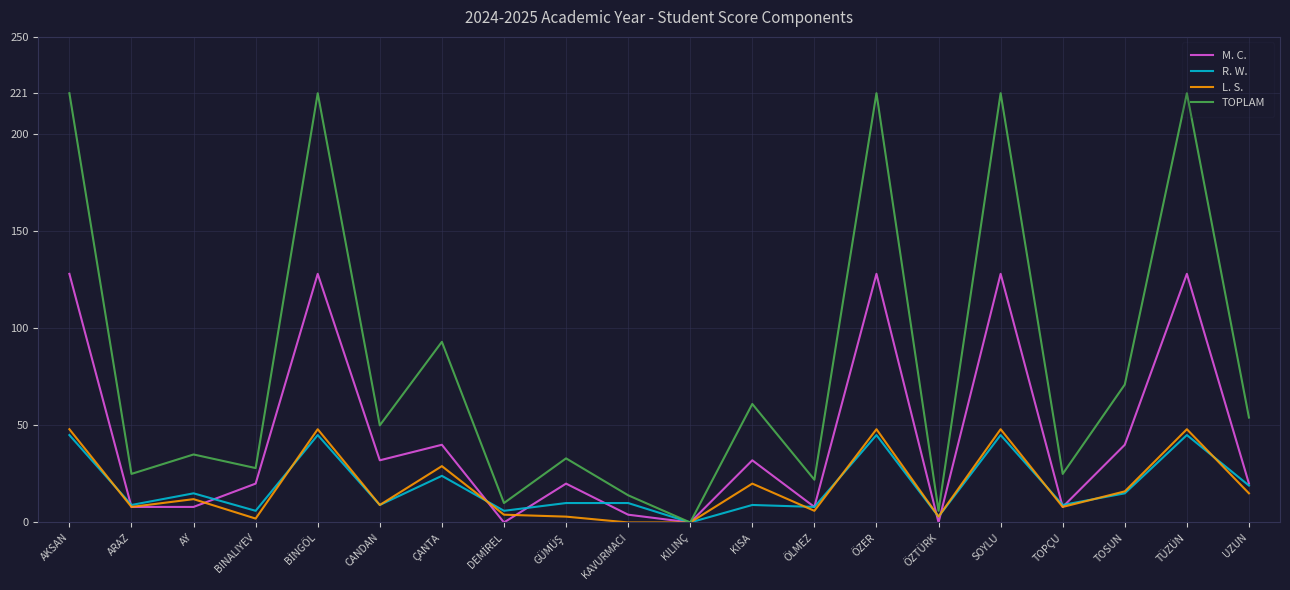

What position from the left is CANDAN?

6